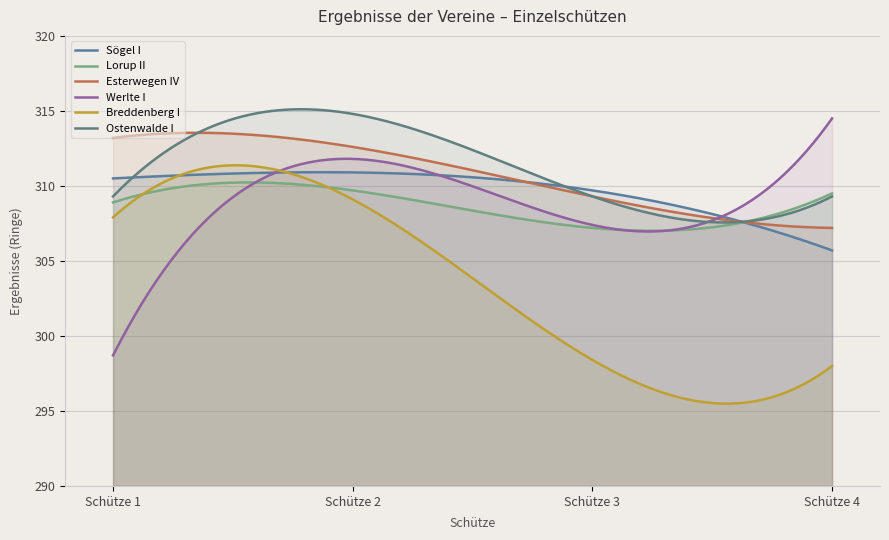

How many data points does each series have?

4